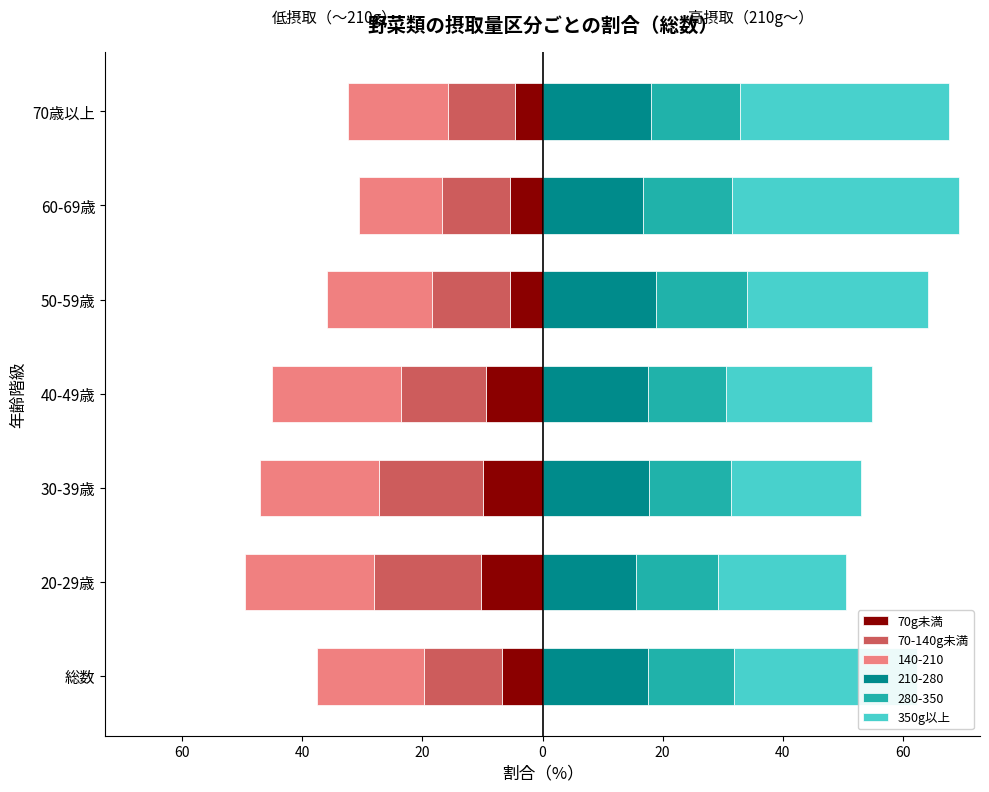

Count the number of categories in the chart.

7